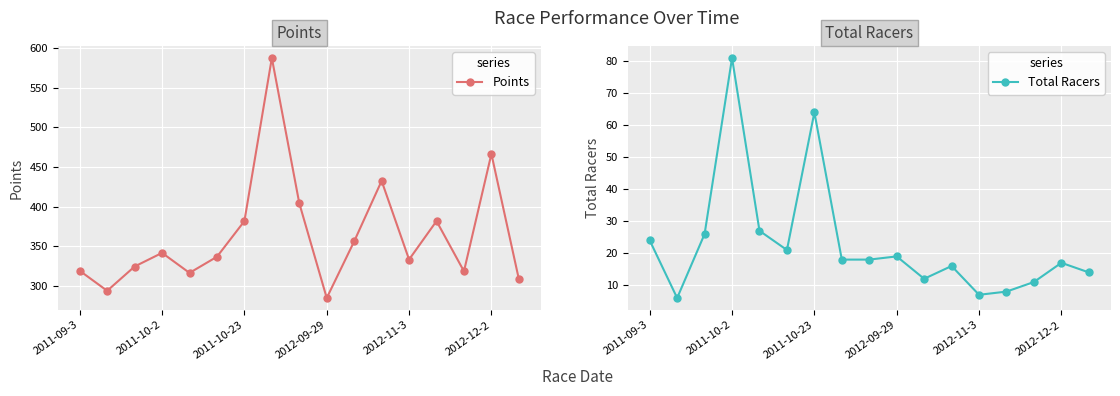

Reading left to right, what are all the values shown in this chart?

Points: 319.2	294.0	324.6	341.8	316.6	336.9	381.9	587.6	404.4	284.9	356.4	432.6	333.4	381.9	318.6	466.6	308.8
Total Racers: 24.0	6.0	26.0	81.0	27.0	21.0	64.0	18.0	18.0	19.0	12.0	16.0	7.0	8.0	11.0	17.0	14.0